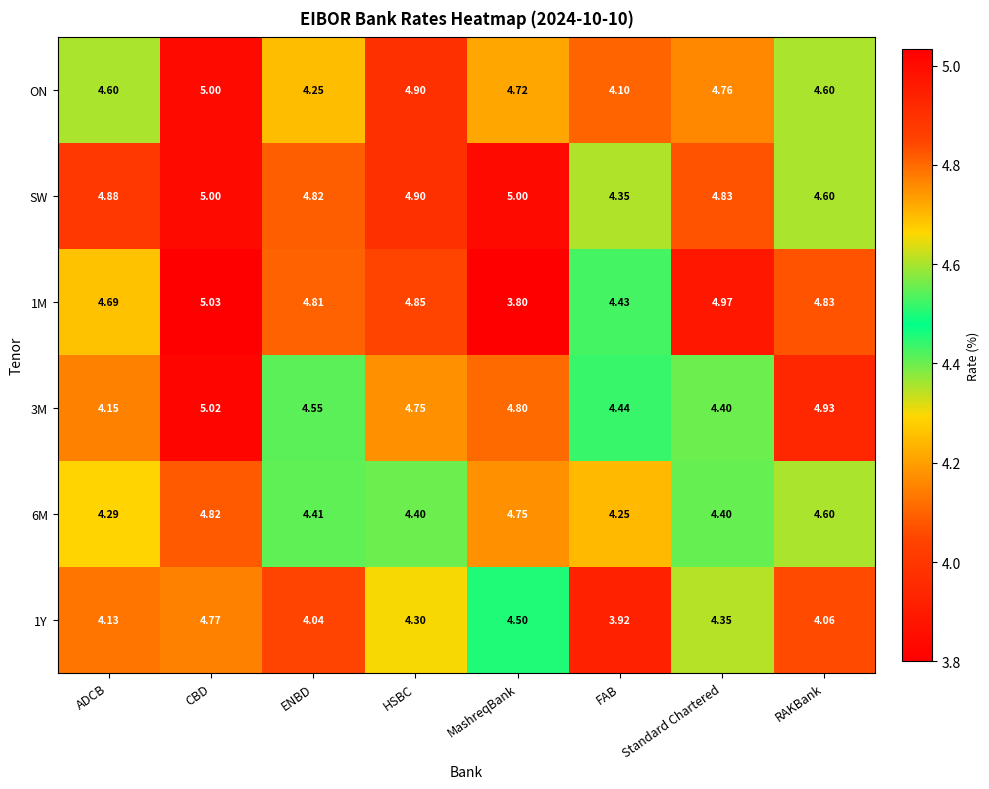

List the labels in order of 3M value, smallest first.

ADCB, Standard Chartered, FAB, ENBD, HSBC, MashreqBank, RAKBank, CBD